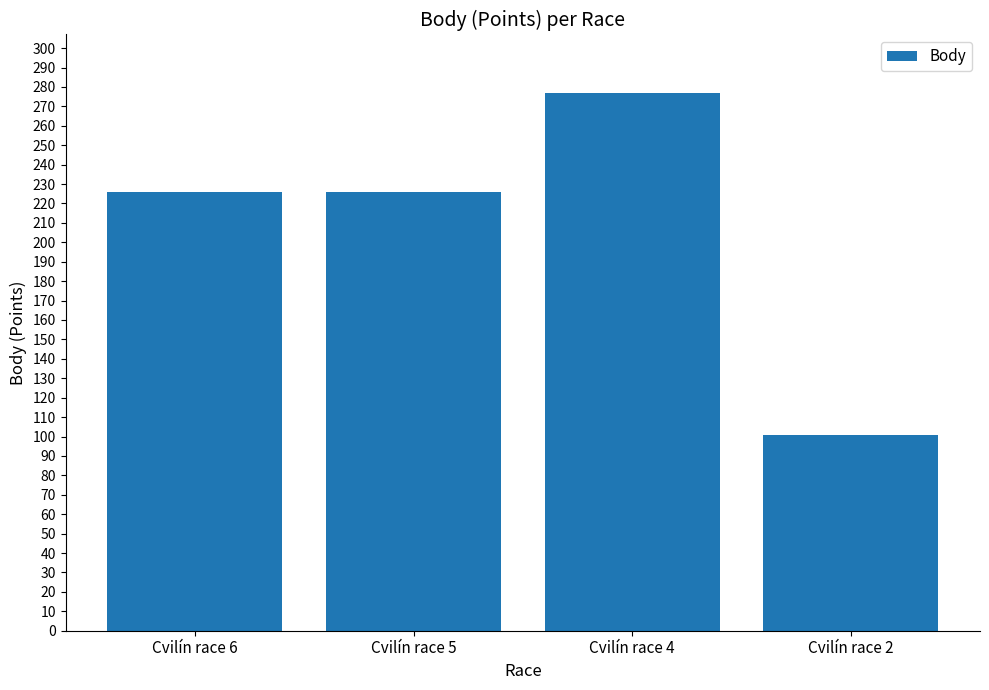

What is the sum of all values?

830